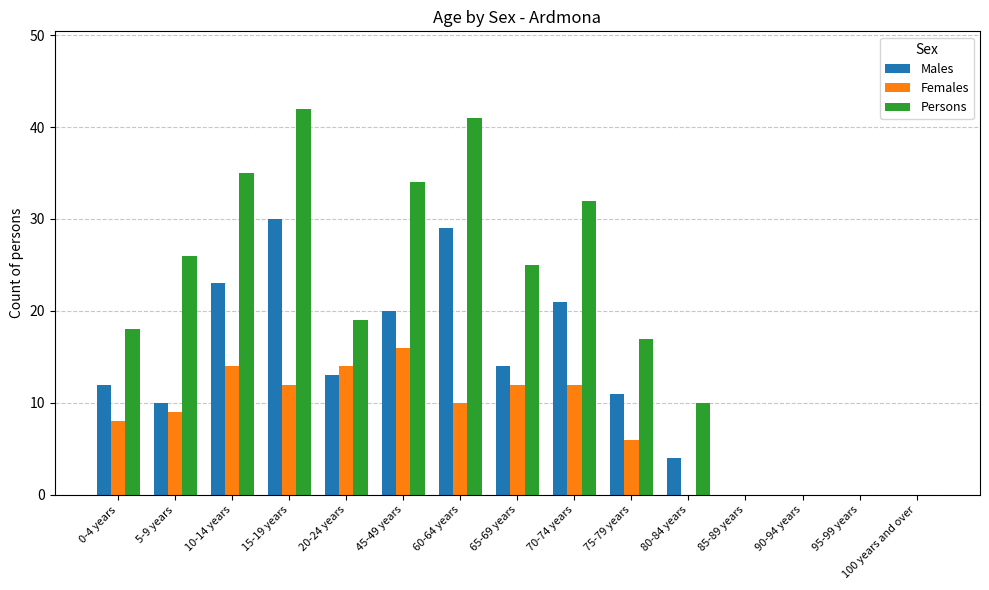

What is the total value across all series at 80-84 years?

14